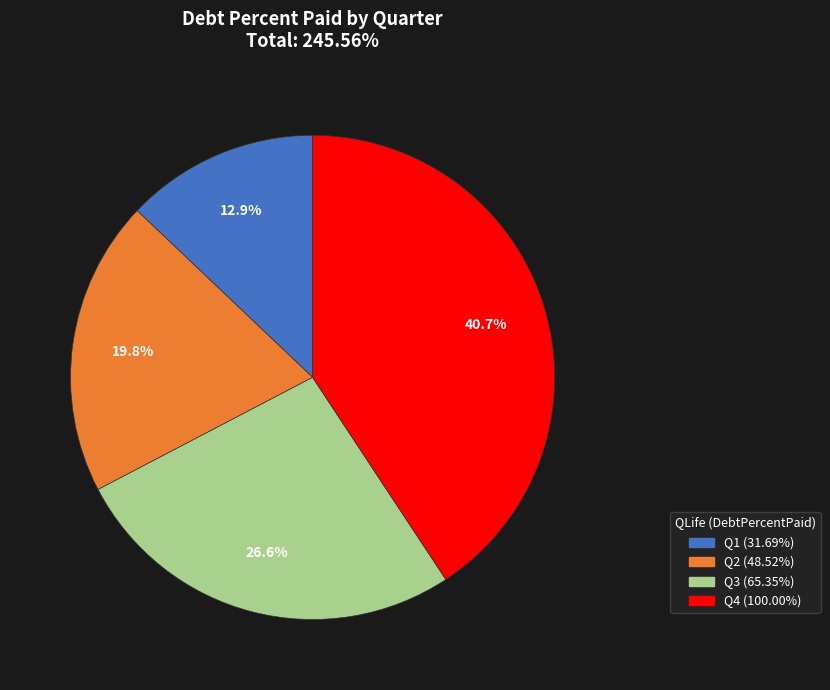

Rank the categories by value from lowest to highest.

Q1, Q2, Q3, Q4